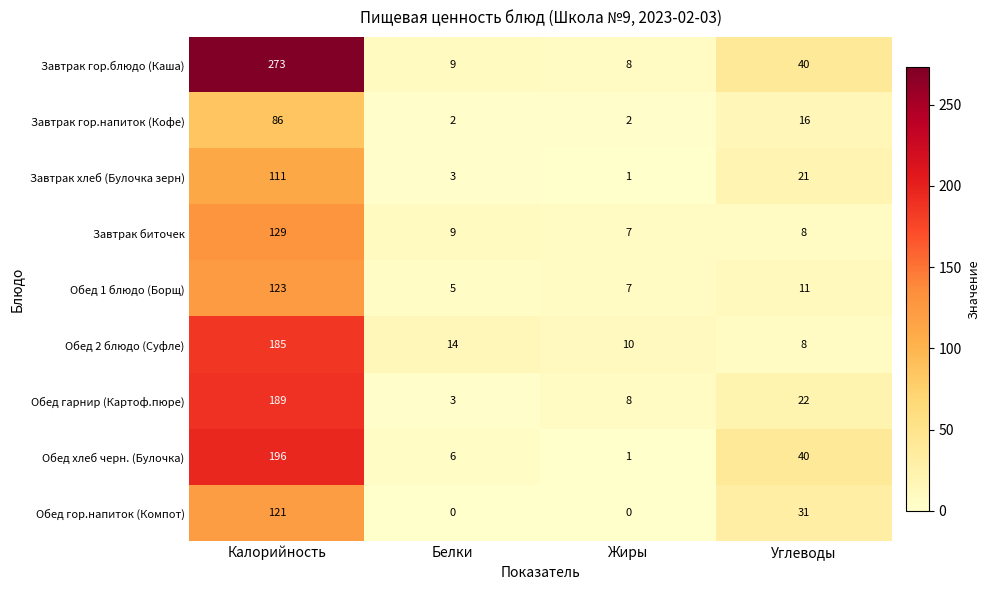

Count the number of categories in the chart.

4